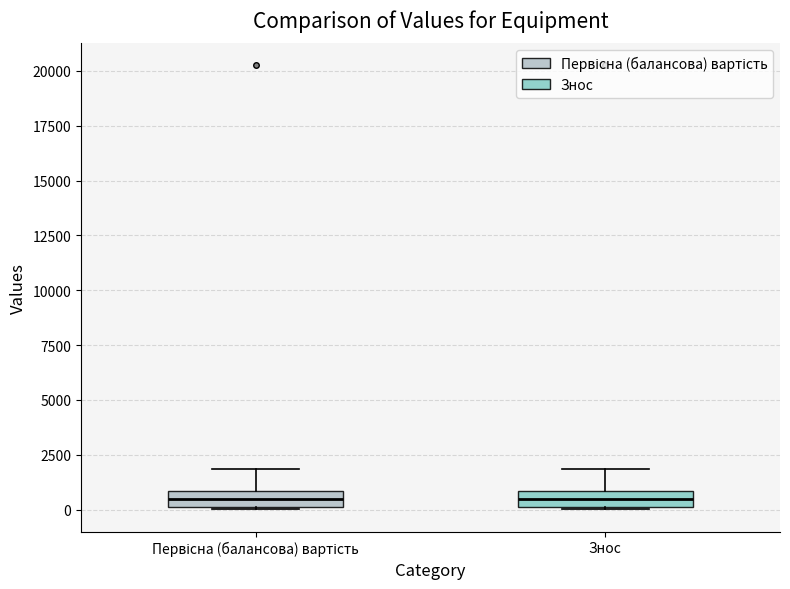

Where does the median line of the box for Знос sit on the y-axis? The values are not printed on the chart, so give them approximately, as read against the axis.

500